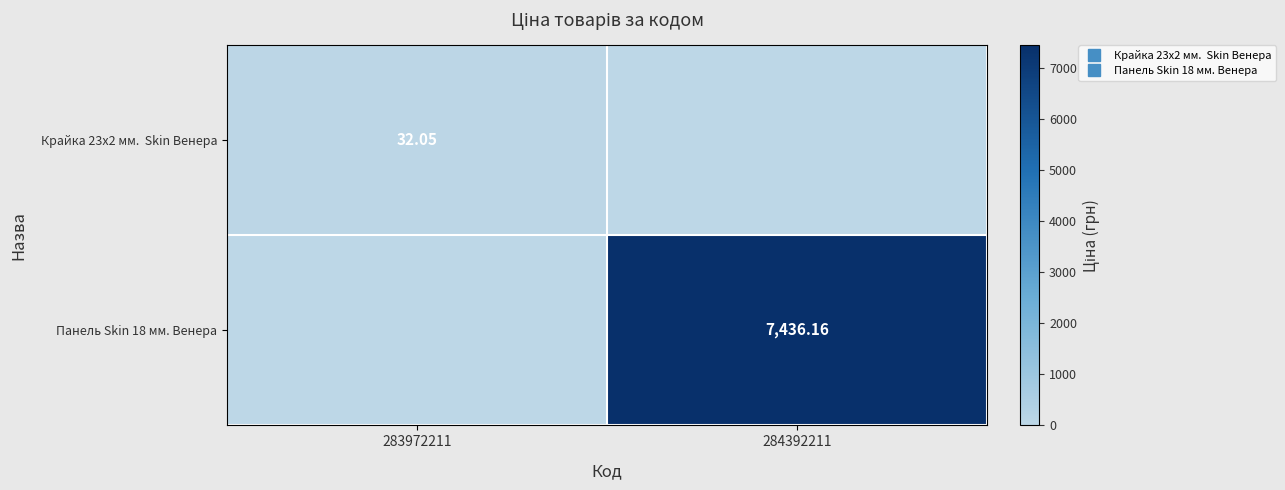

What is the sum of the Панель Skin 18 мм. Венера values at 283972211 and 284392211?

7436.2